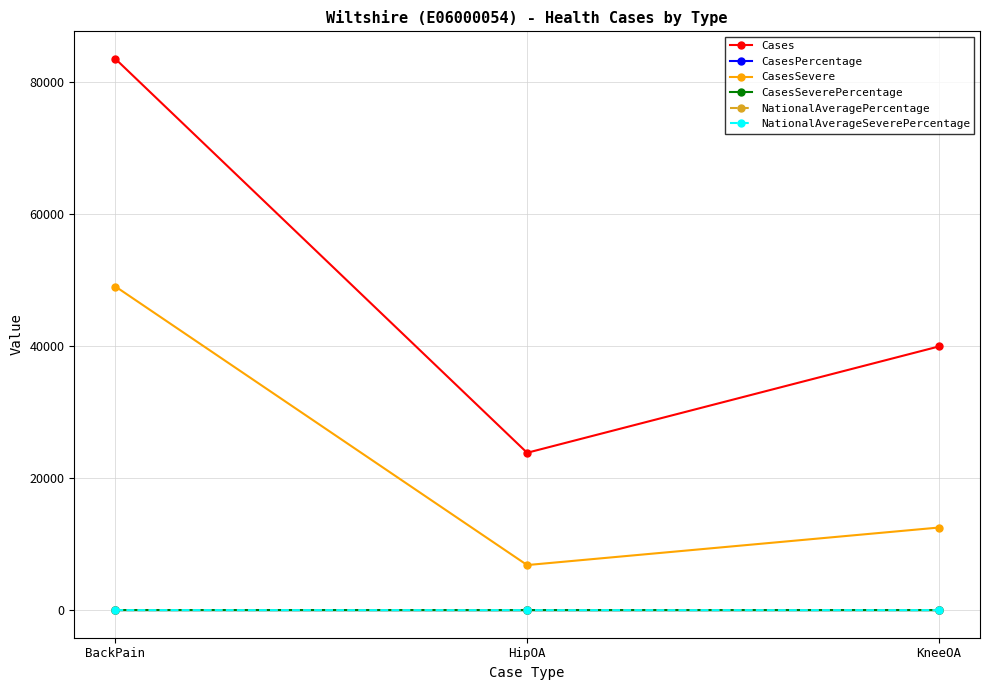

At which label does CasesPercentage first exceed 17?

BackPain